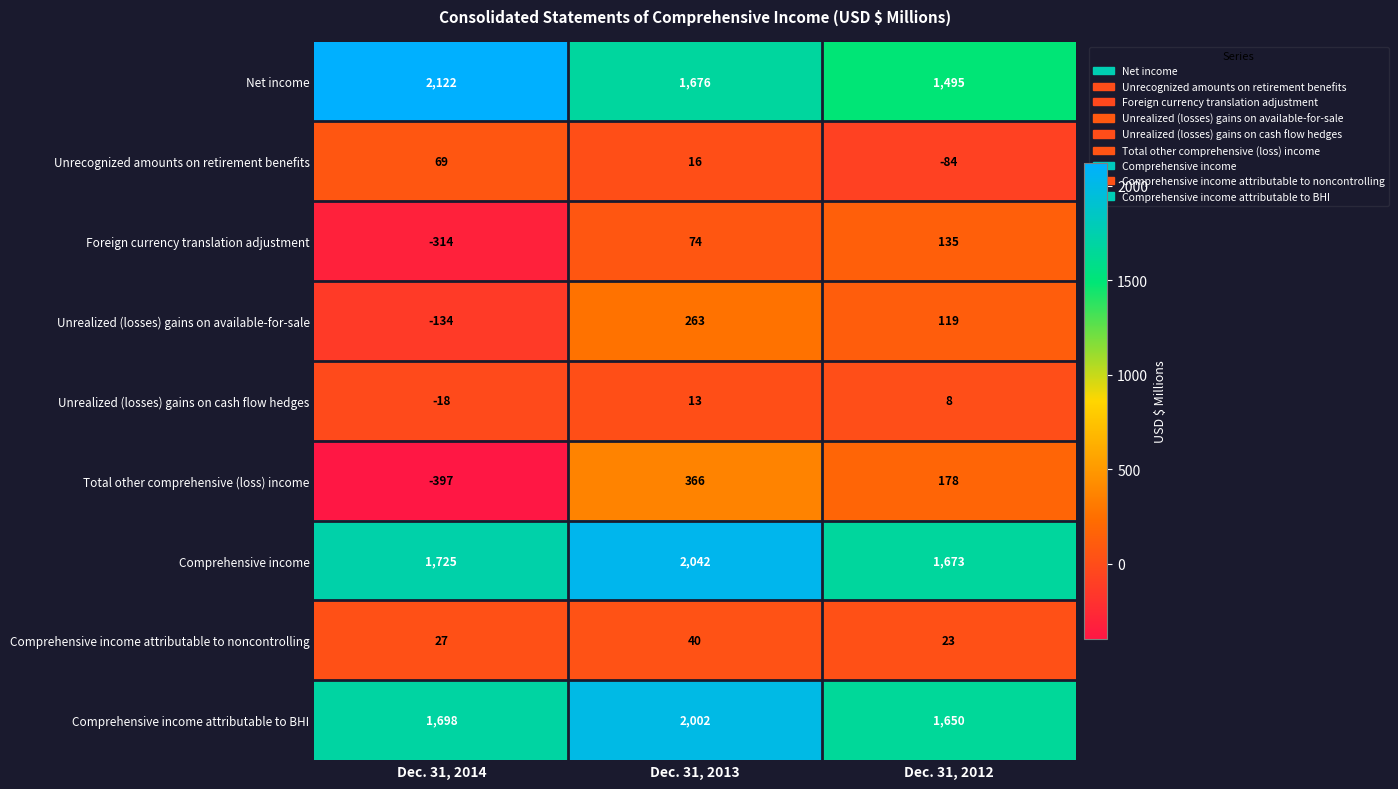

What is the smallest value displayed?

-397